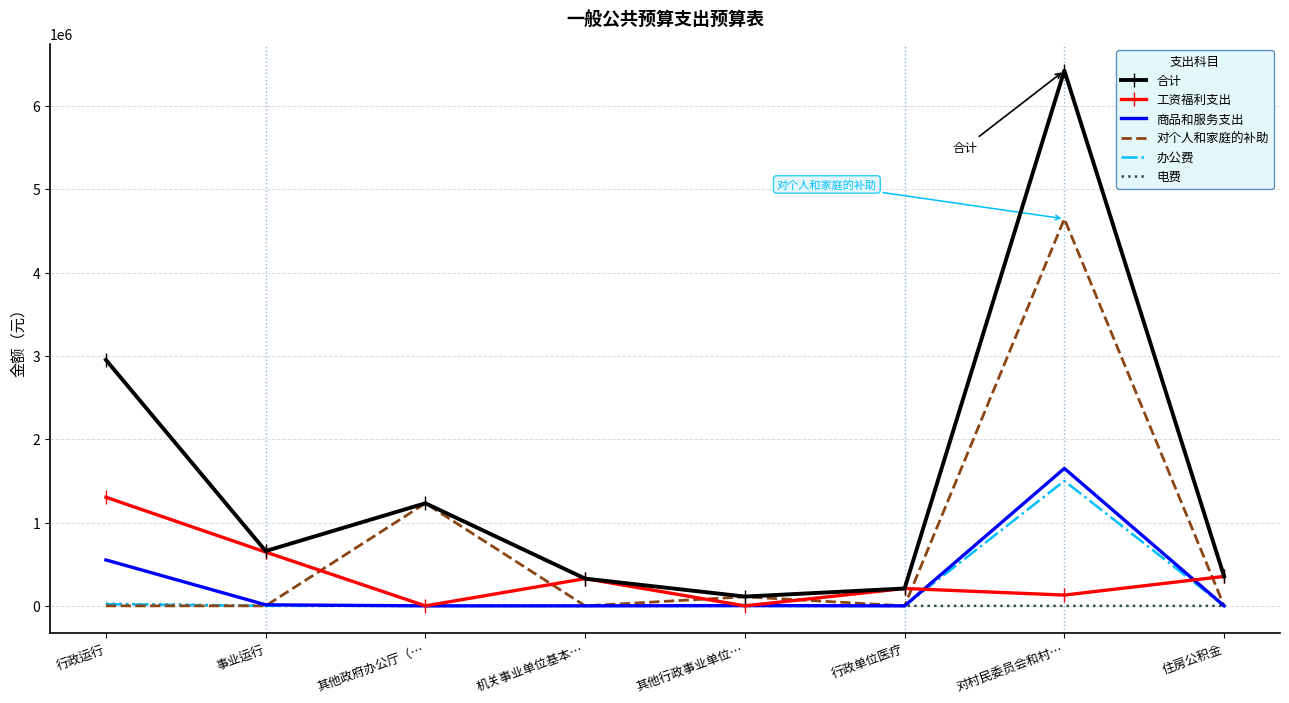

What is the maximum value shown in the chart?

6425004.0